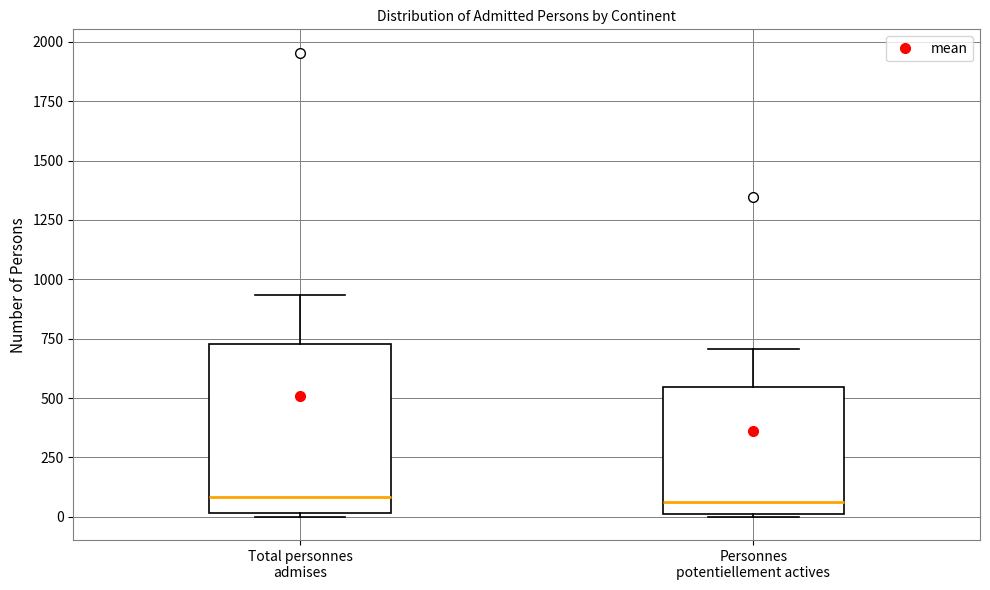

Which box is the tallest, from its lower edge to its upper edge?

Total personnes admises